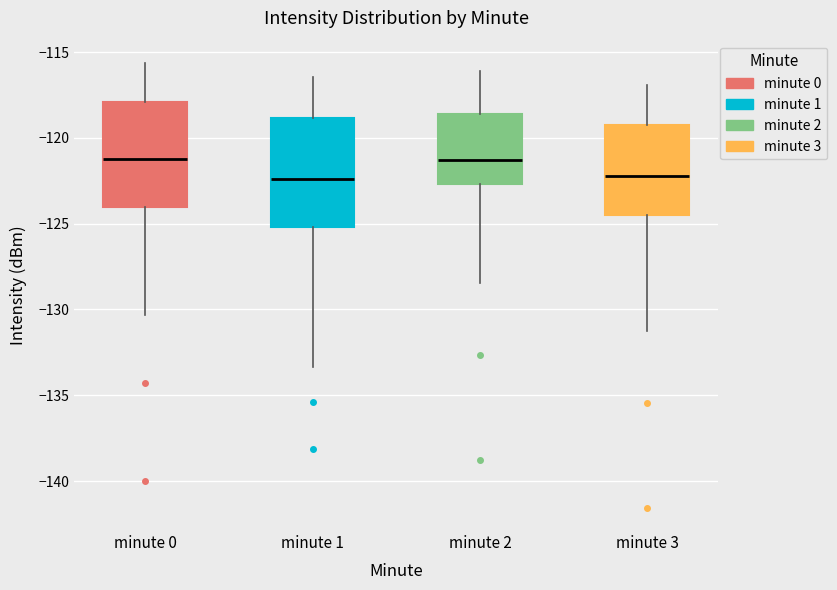

Where is the lower edge of the box for minute 2 on the y-axis? The values are not printed on the chart, so give them approximately, as read against the axis.

-122.5